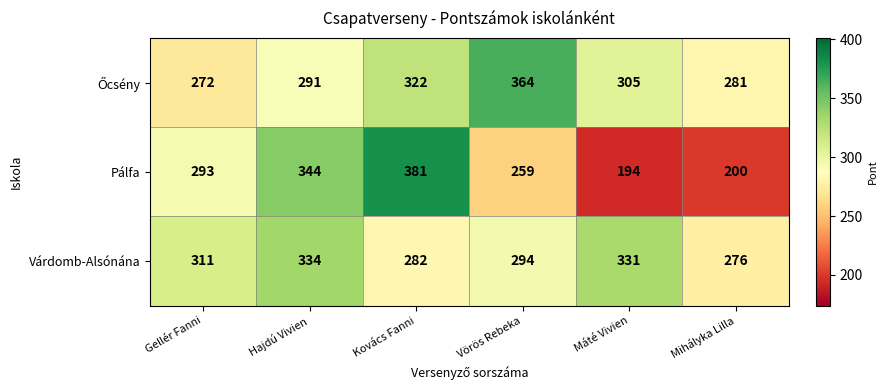

What is the difference between the maximum and minimum values in the Pálfa series?

187